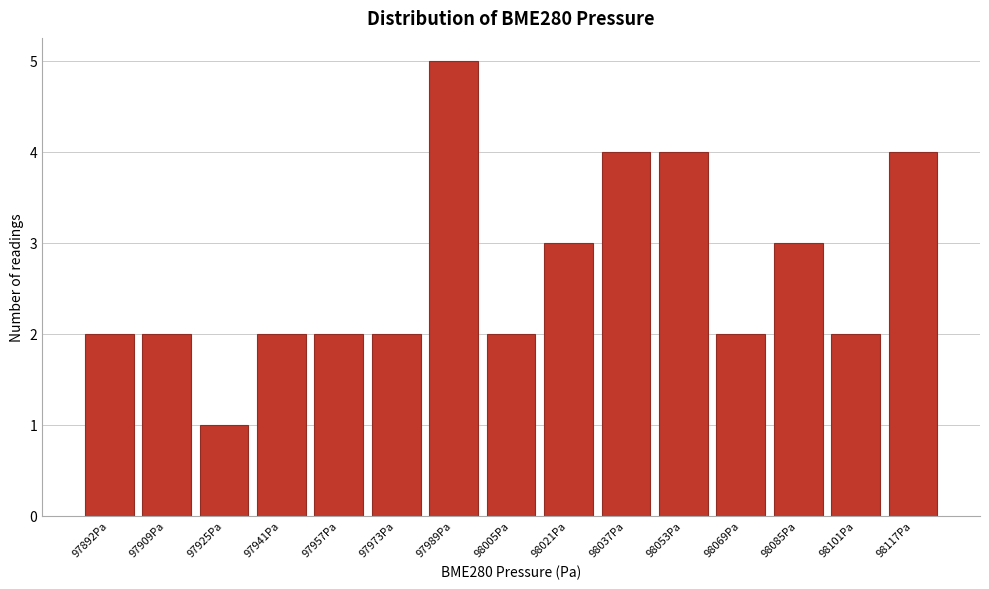

Reading right to left, transcribe all the data shown in this chart.

98117Pa=4	98101Pa=2	98085Pa=3	98069Pa=2	98053Pa=4	98037Pa=4	98021Pa=3	98005Pa=2	97989Pa=5	97973Pa=2	97957Pa=2	97941Pa=2	97925Pa=1	97909Pa=2	97892Pa=2